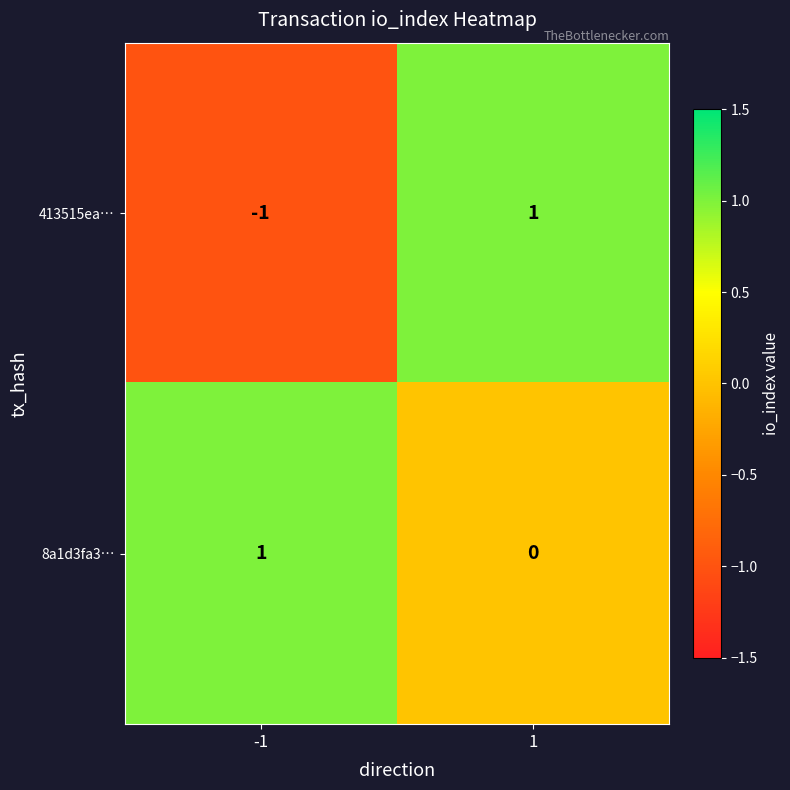

The value of 413515ea… at 1 is 2. True or false?

False